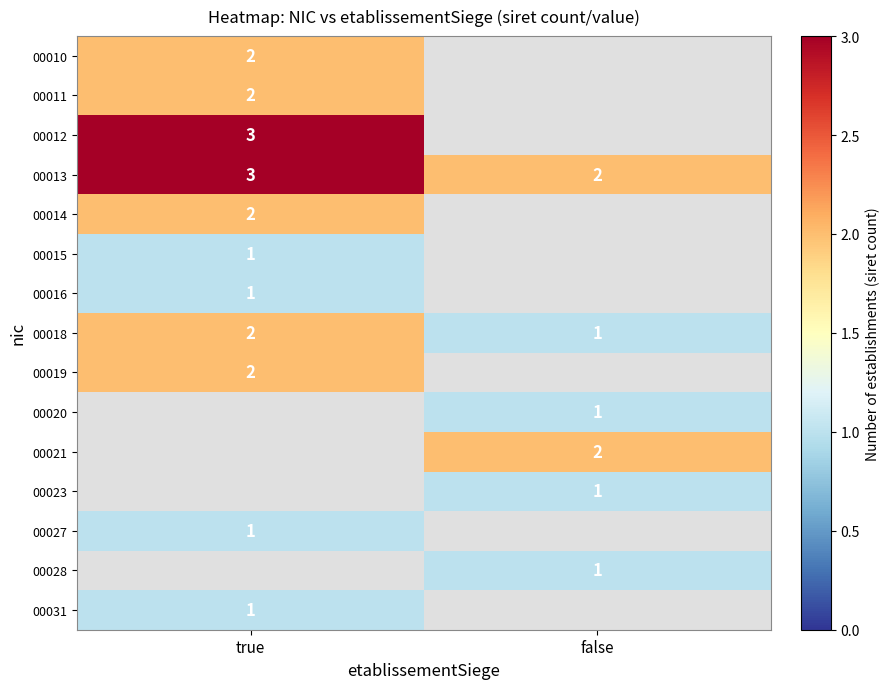

What is the difference between the 00018 values at false and true?

1